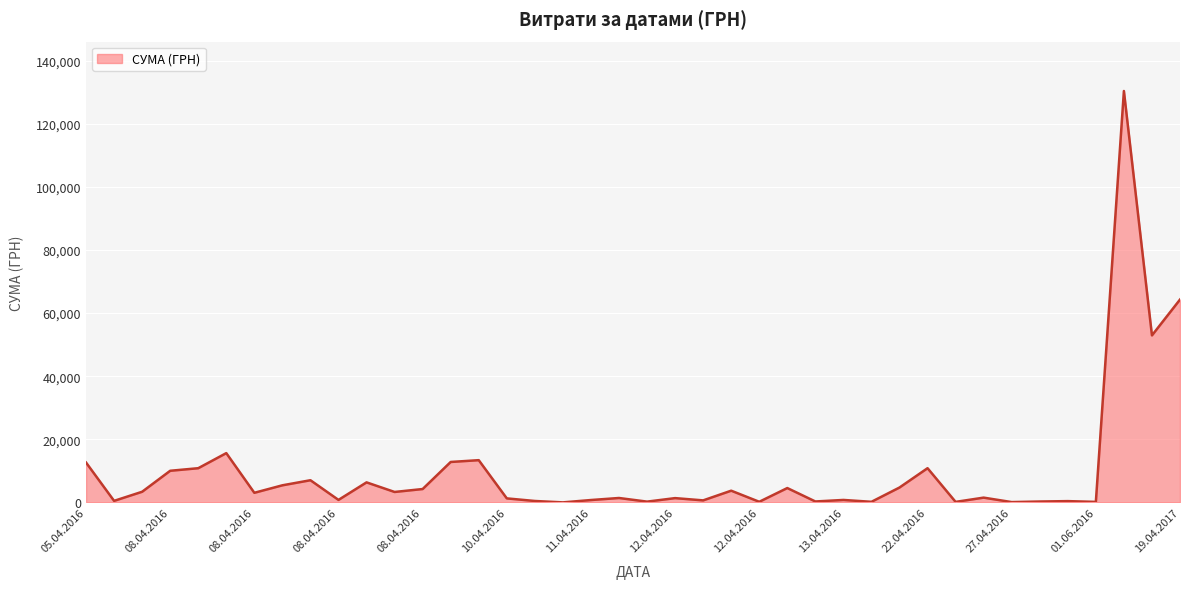

Count the number of values greater than 3059.

20